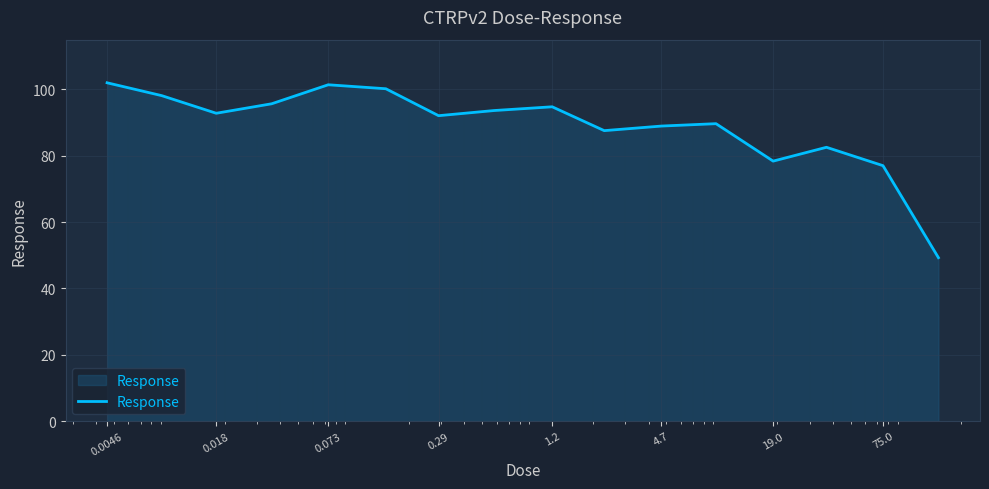

What is the smallest value displayed?

49.3